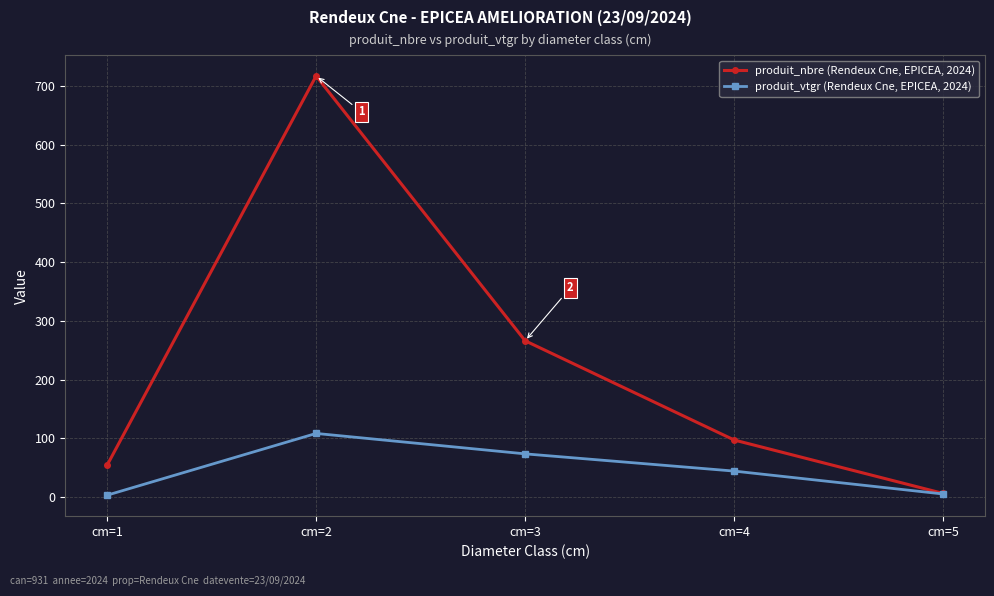

List the series in order of their peak value, highest first.

produit_nbre (Rendeux Cne, EPICEA, 2024), produit_vtgr (Rendeux Cne, EPICEA, 2024)